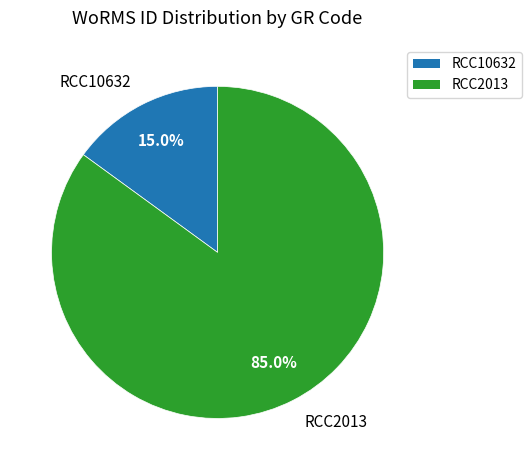

Which has a higher value, RCC2013 or RCC10632?

RCC2013